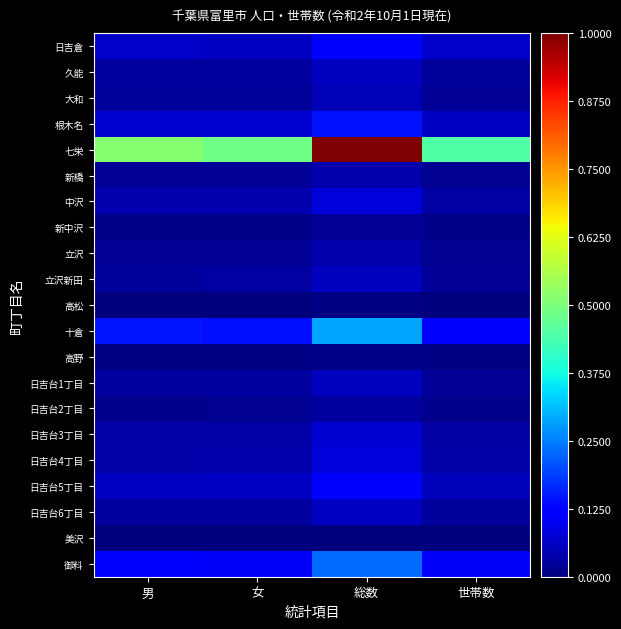

Which series has the largest range (max minus min)?

七栄